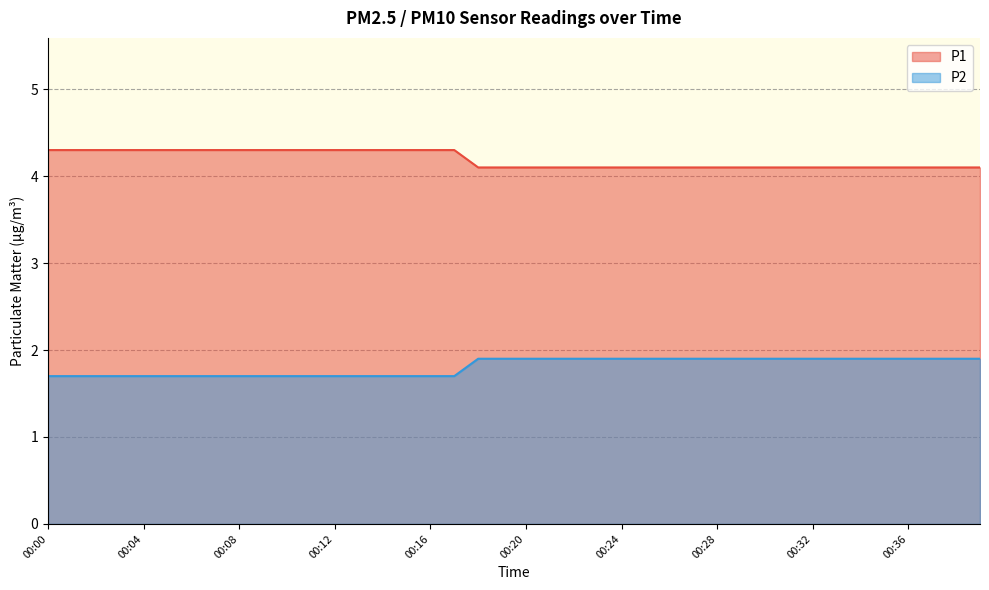

Count the P1 values in the range 4 to 5.

40